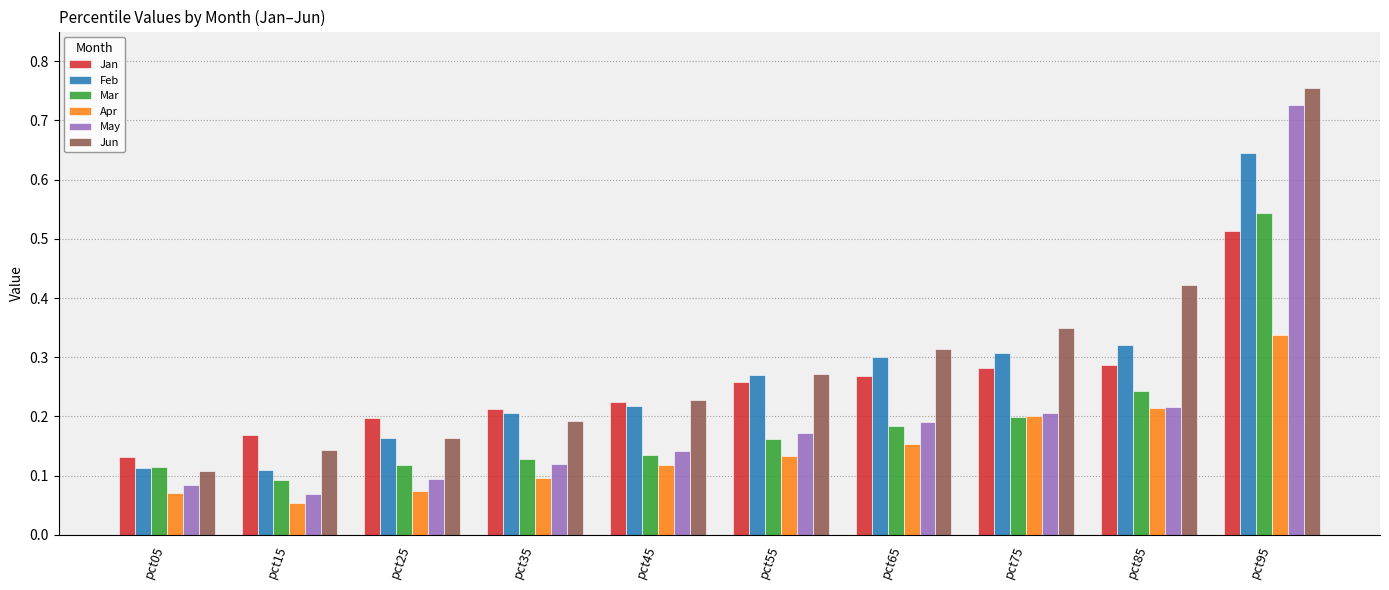

What are all the series names shown in the legend?

Jan, Feb, Mar, Apr, May, Jun